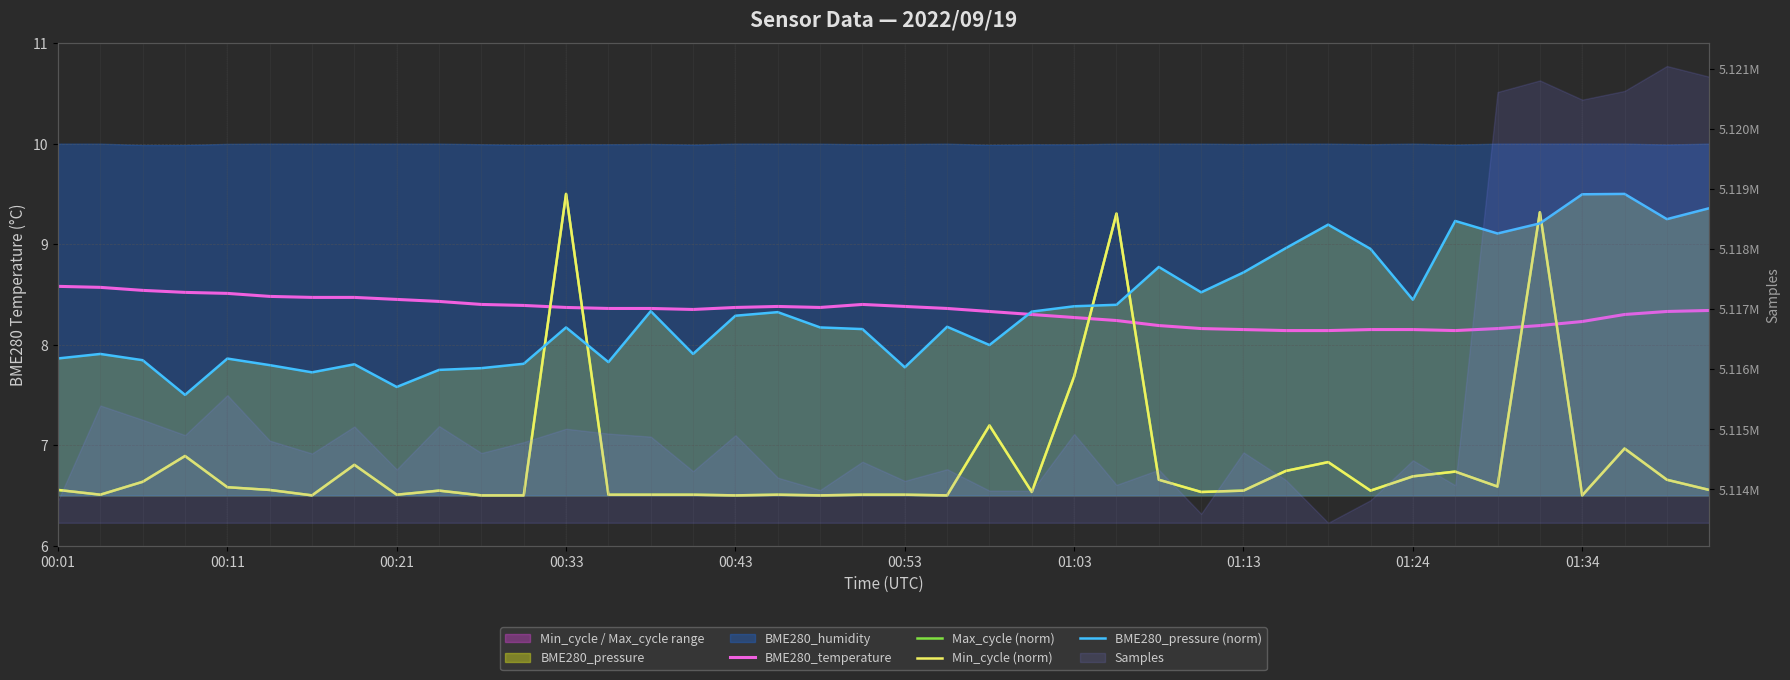

At 23, list the series in order from smallest to largest.

Max_cycle (norm), Min_cycle (norm), BME280_temperature, BME280_pressure (norm)